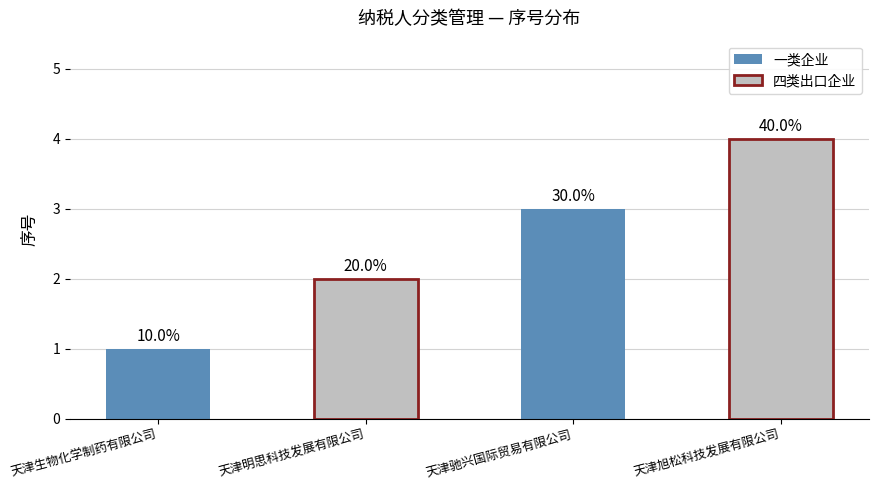

What is the change in value from 天津生物化学制药有限公司 to 天津明思科技发展有限公司?

+1